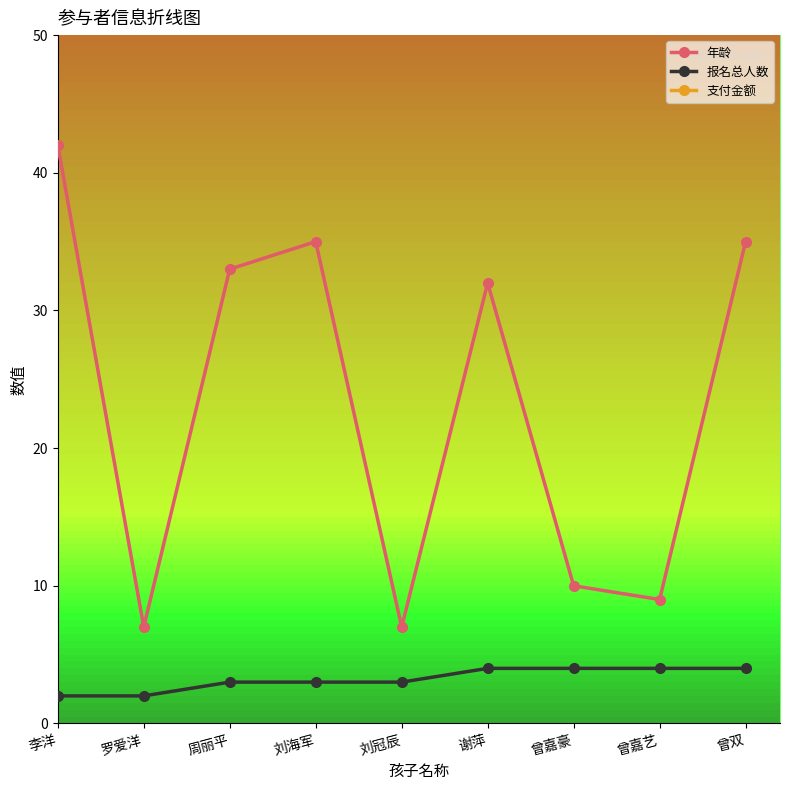

True or false: 支付金额 and 报名总人数 intersect in this chart.

False